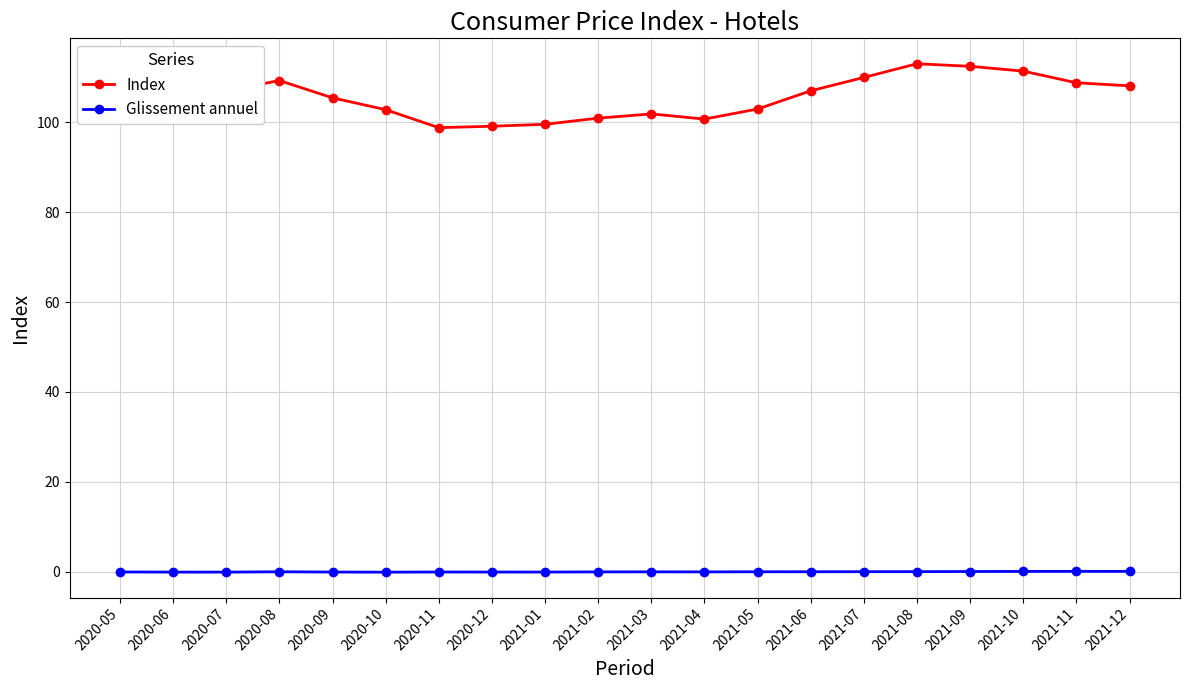

The Glissement annuel series shows 0.1 at 2021-09. True or false?

True